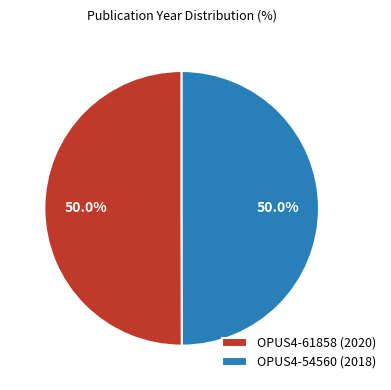

Approximately how many times larger is the value at OPUS4-54560 (2018) compared to OPUS4-61858 (2020)?

1.0